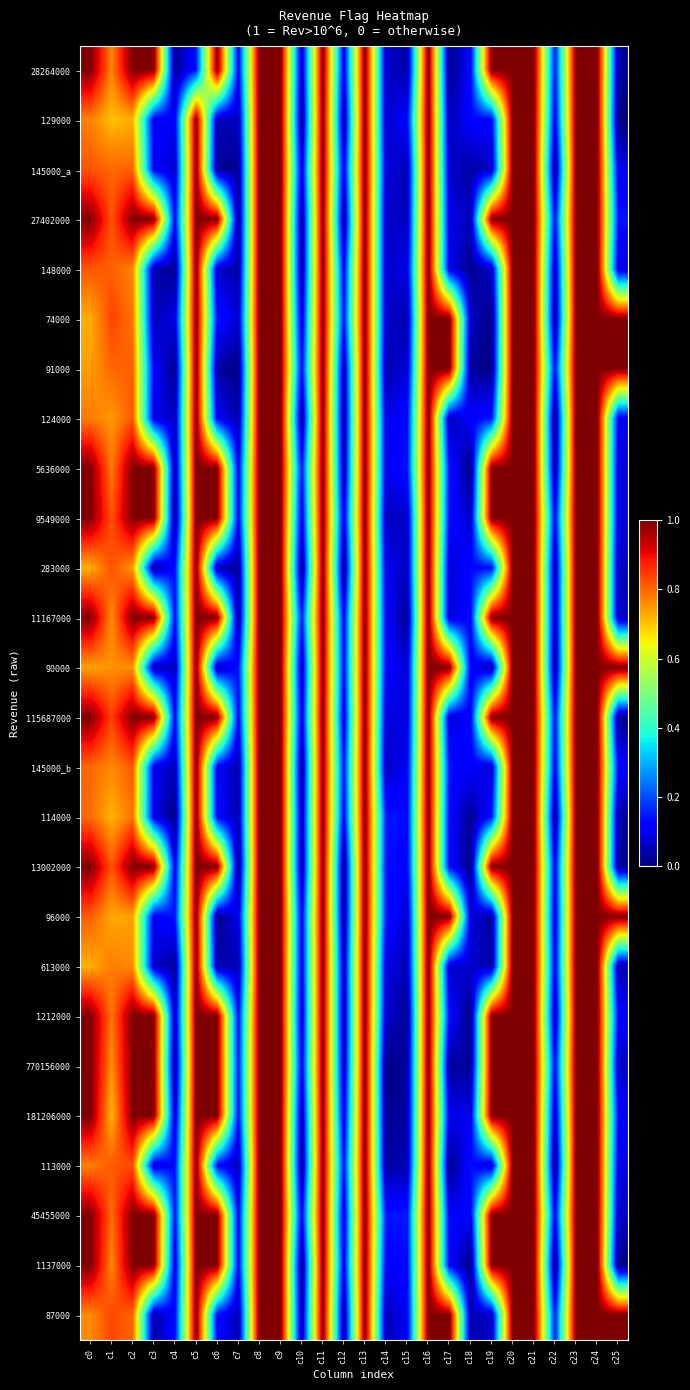

What is the total value across all series at c16?

26.0